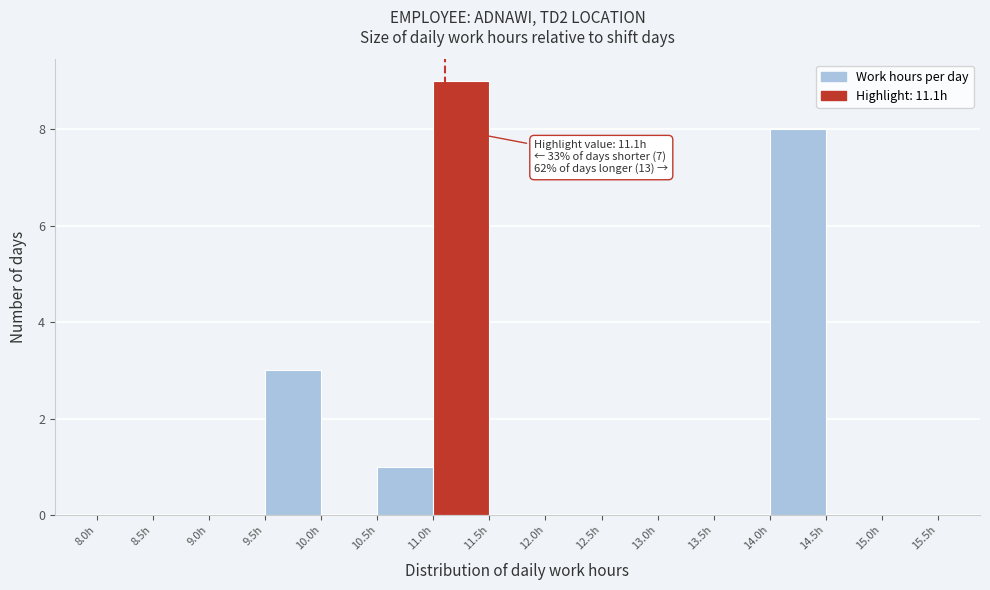

Which range on the x-axis has the tallest bar?

11.0 to 11.5